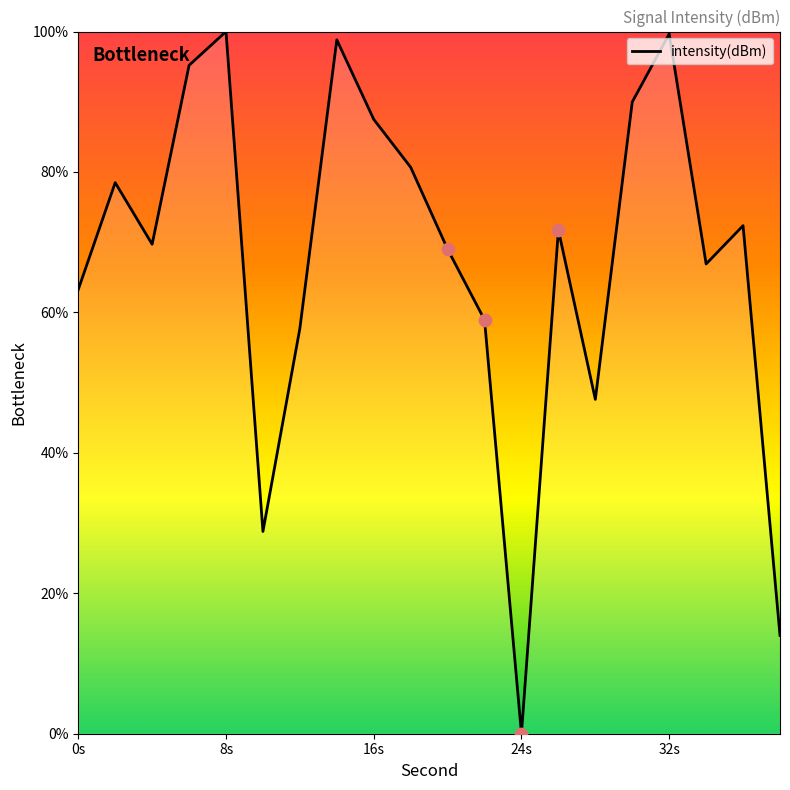

What is the greatest value displayed?

100.0